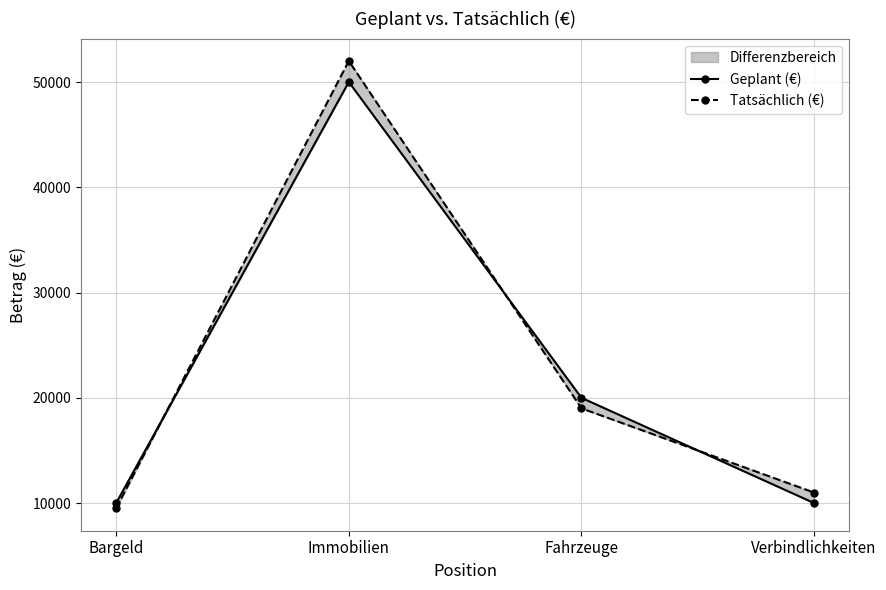

Is it true that Geplant (€) equals 29903 at Immobilien?

False